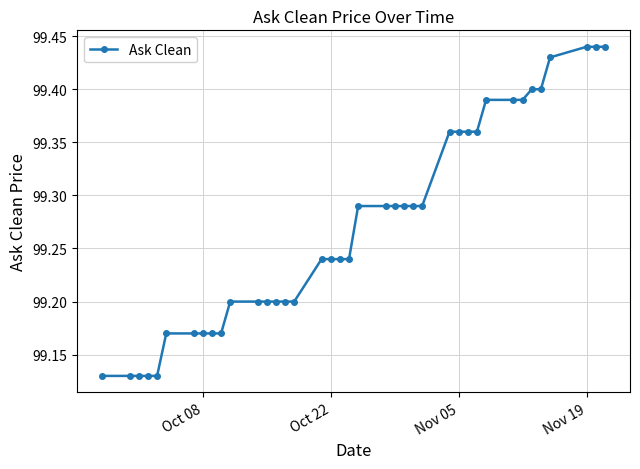

What is the difference between the maximum and minimum values?

0.3